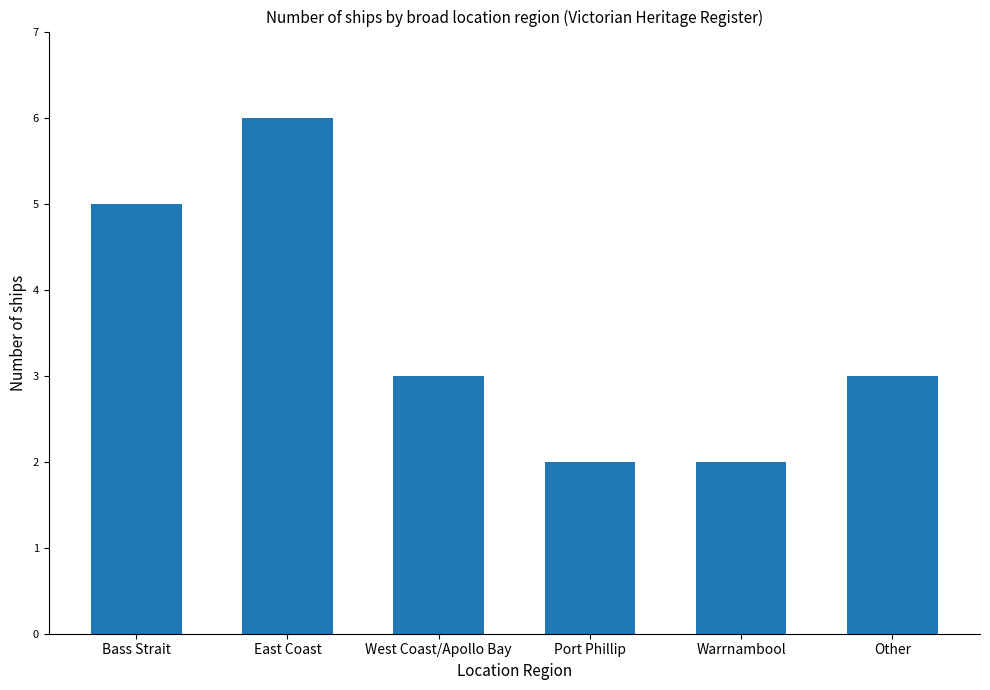

Which category has the highest value across all series?

East Coast